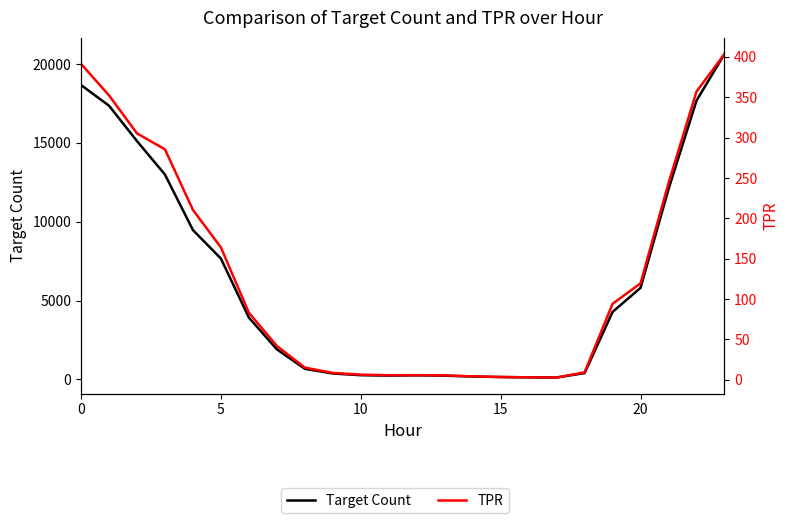

Where is the first local maximum for Target Count?

12